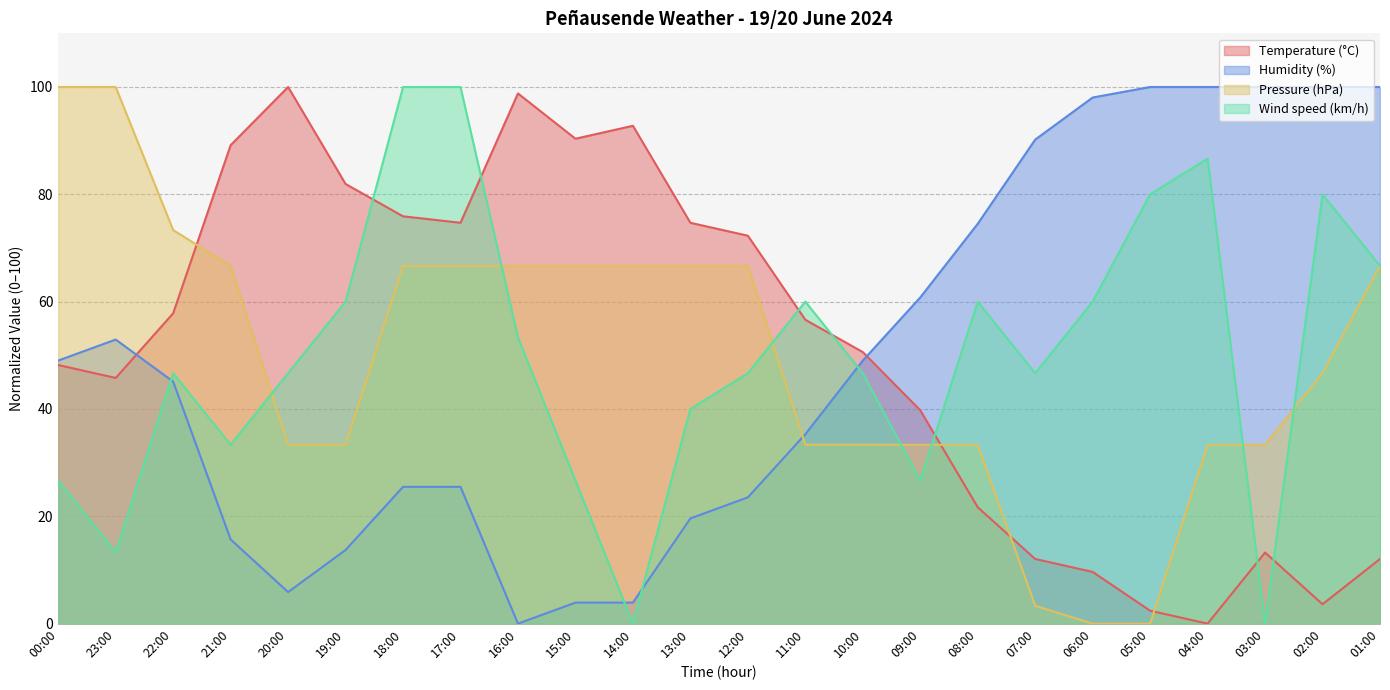

At which category is the sum across all series the highest?

18:00